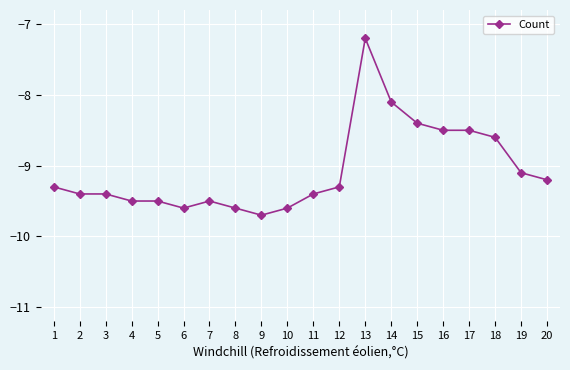

The value at 3 is -15.1. True or false?

False